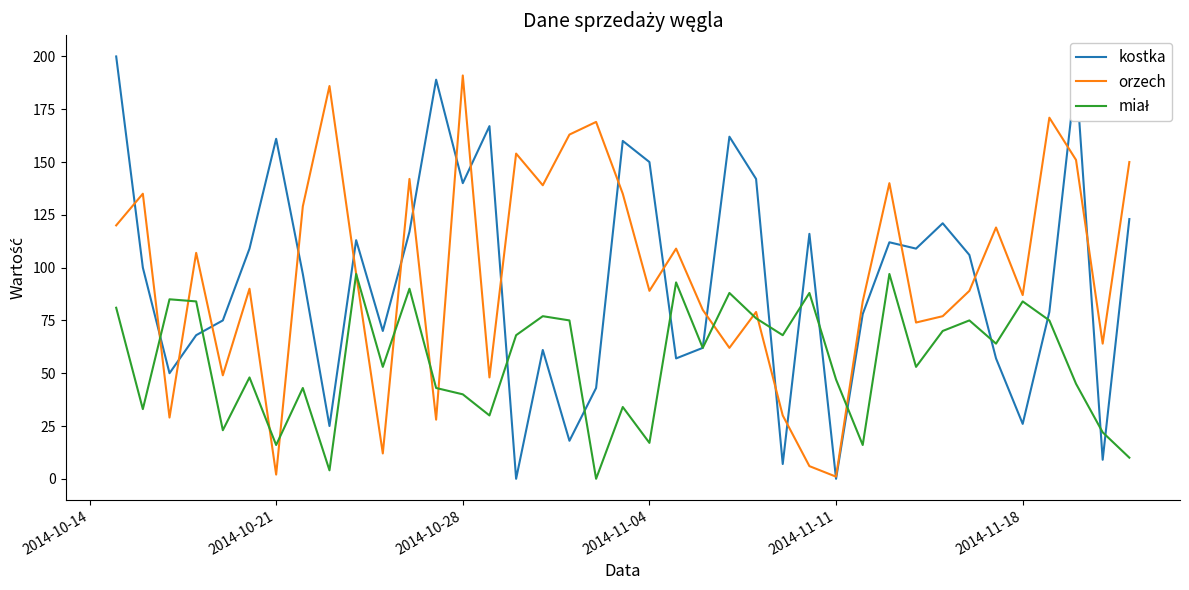

What is the difference between the second highest and minimum values in the kostka series?

192